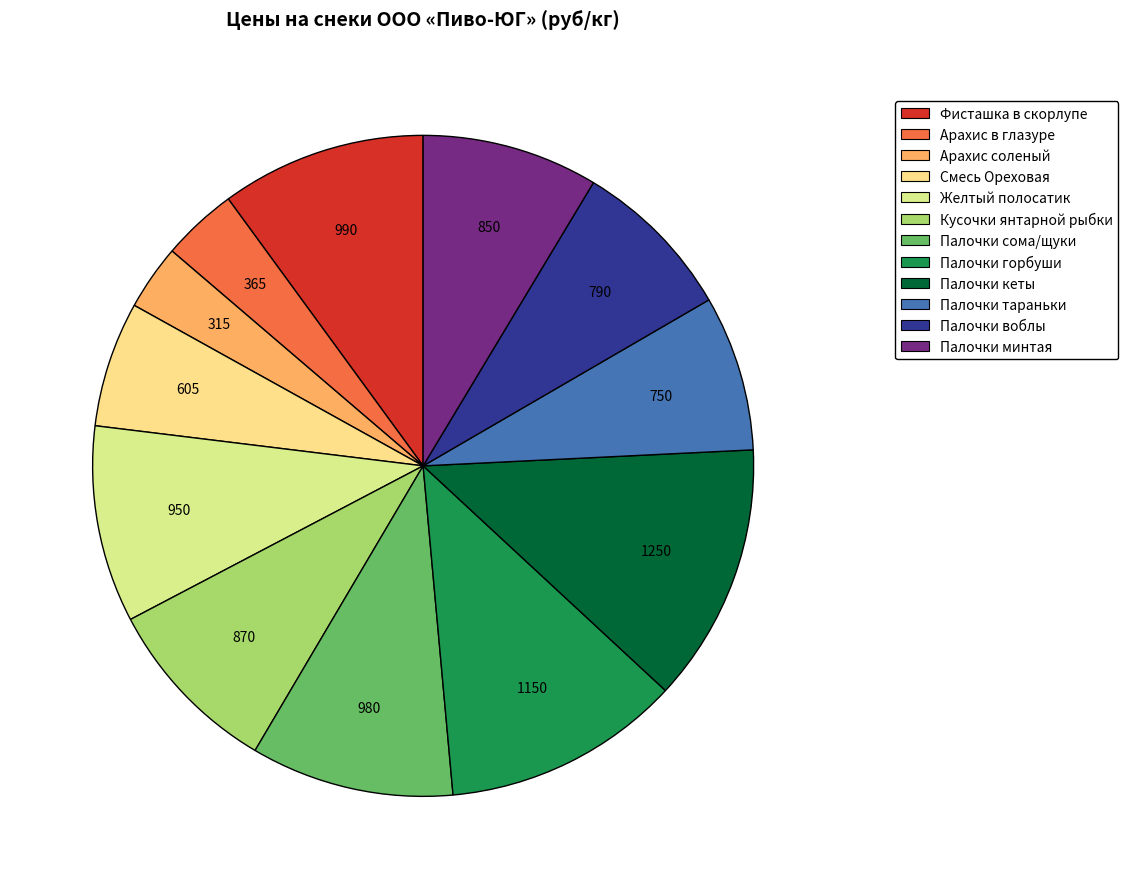

Which slice is the smallest?

Арахис соленый